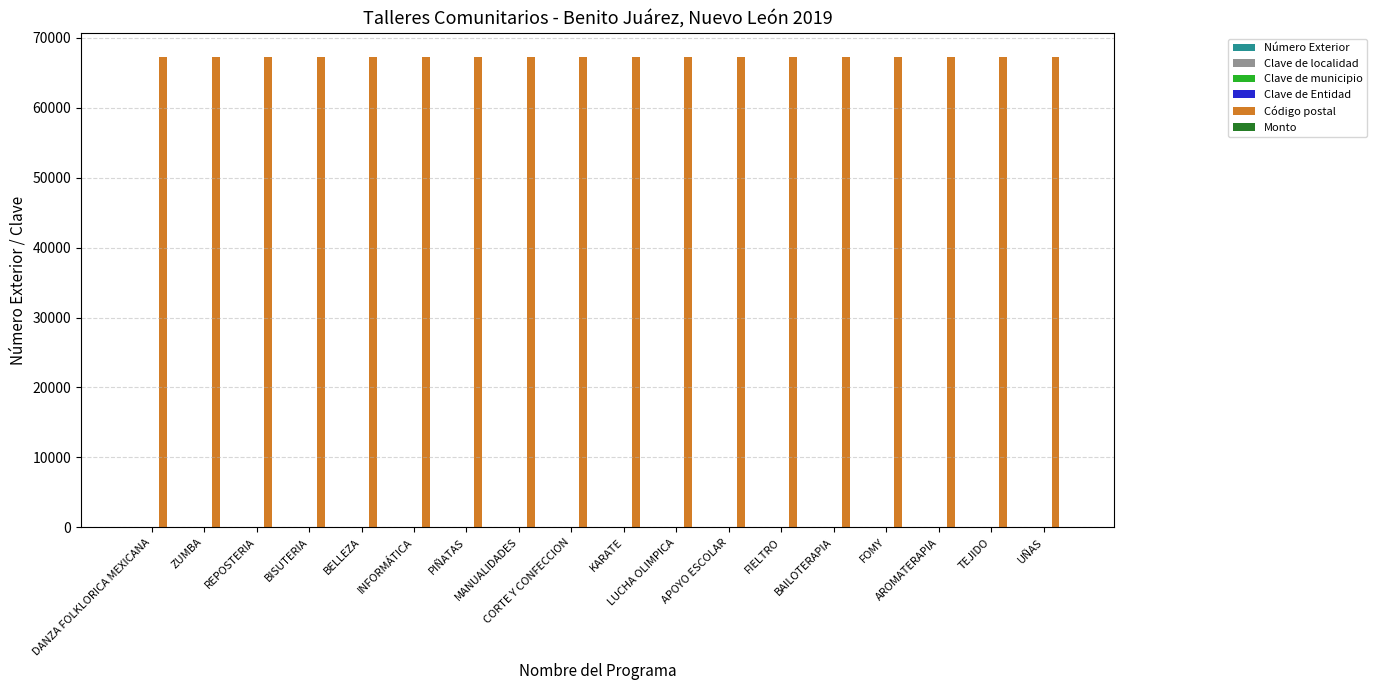

Which series has the largest total across all categories?

Código postal